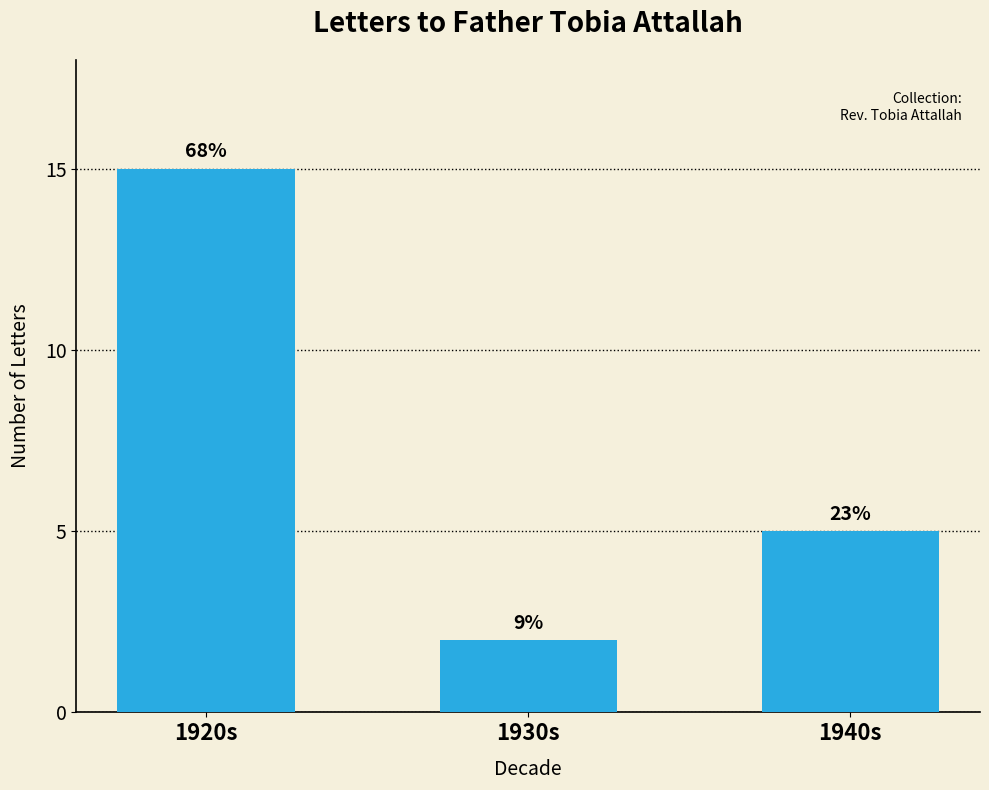

How many bars are there in total?

3